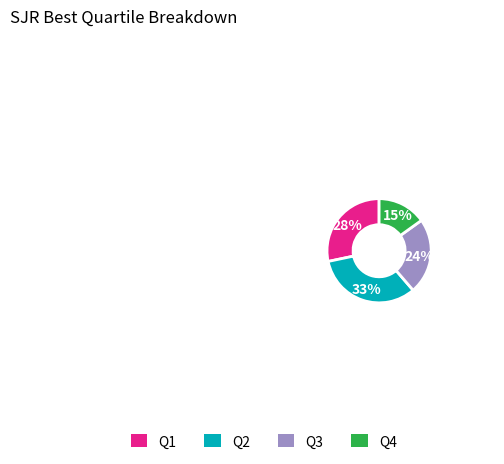

The Q3 slice represents 11% of the pie. True or false?

False